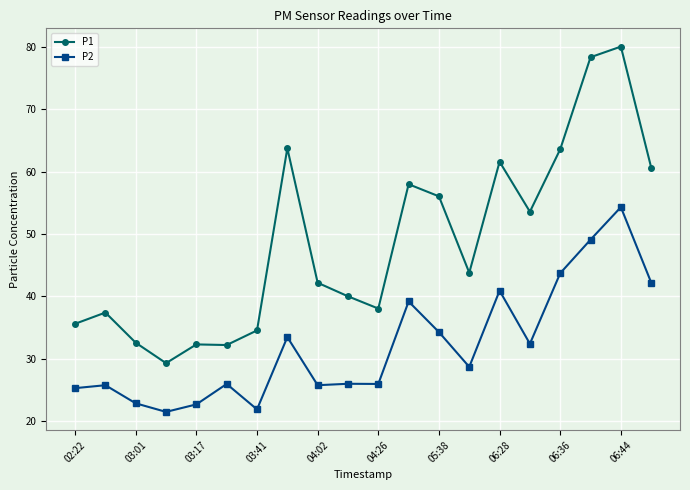

List the series in order of their overall mean, highest first.

P1, P2